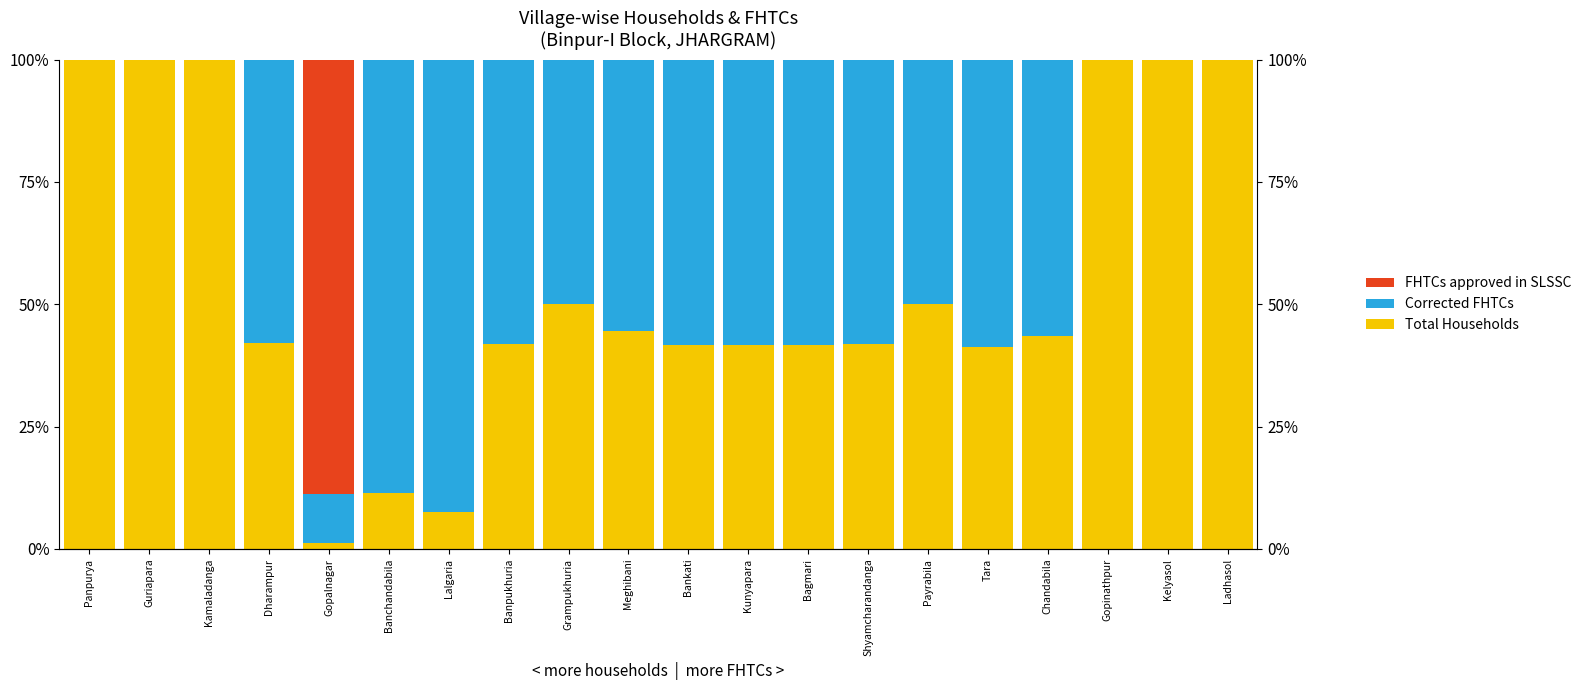

Where does the Total Households series first go above 43?

Panpurya